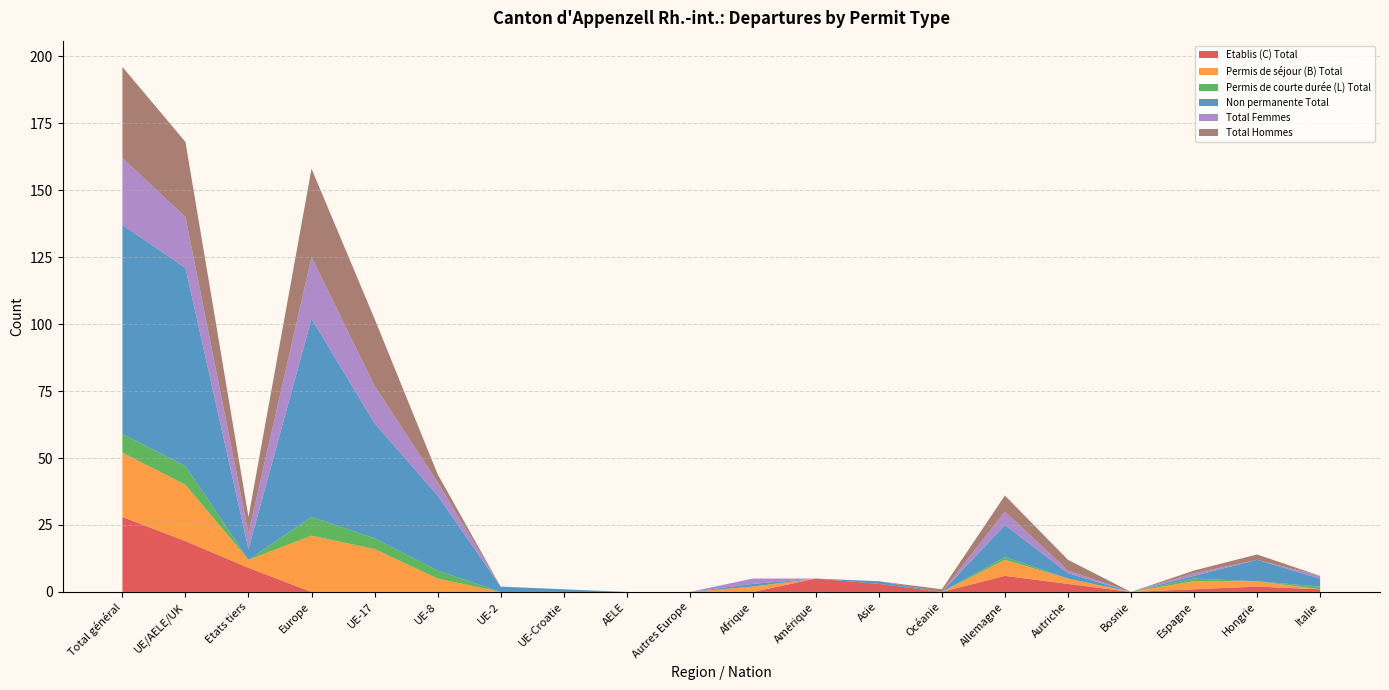

Reading left to right, transcribe all the data shown in this chart.

Etablis (C) Total: Total général=28	UE/AELE/UK=19	Etats tiers=9	Europe=0	UE-17=0	UE-8=0	UE-2=0	UE-Croatie=0	AELE=0	Autres Europe=0	Afrique=0	Amérique=5	Asie=3	Océanie=0	Allemagne=6	Autriche=3	Bosnie=0	Espagne=1	Hongrie=2	Italie=1
Permis de séjour (B) Total: Total général=24	UE/AELE/UK=21	Etats tiers=3	Europe=21	UE-17=16	UE-8=5	UE-2=0	UE-Croatie=0	AELE=0	Autres Europe=0	Afrique=2	Amérique=0	Asie=0	Océanie=0	Allemagne=6	Autriche=2	Bosnie=0	Espagne=3	Hongrie=2	Italie=0
Permis de courte durée (L) Total: Total général=7	UE/AELE/UK=7	Etats tiers=0	Europe=7	UE-17=4	UE-8=3	UE-2=0	UE-Croatie=0	AELE=0	Autres Europe=0	Afrique=0	Amérique=0	Asie=0	Océanie=0	Allemagne=1	Autriche=0	Bosnie=0	Espagne=1	Hongrie=0	Italie=1
Non permanente Total: Total général=78	UE/AELE/UK=74	Etats tiers=4	Europe=74	UE-17=43	UE-8=28	UE-2=2	UE-Croatie=1	AELE=0	Autres Europe=0	Afrique=1	Amérique=0	Asie=1	Océanie=0	Allemagne=12	Autriche=2	Bosnie=0	Espagne=1	Hongrie=8	Italie=3
Total Femmes: Total général=25	UE/AELE/UK=19	Etats tiers=6	Europe=23	UE-17=14	UE-8=5	UE-2=0	UE-Croatie=0	AELE=0	Autres Europe=0	Afrique=2	Amérique=0	Asie=0	Océanie=0	Allemagne=5	Autriche=1	Bosnie=0	Espagne=1	Hongrie=0	Italie=1
Total Hommes: Total général=34	UE/AELE/UK=28	Etats tiers=6	Europe=33	UE-17=25	UE-8=3	UE-2=0	UE-Croatie=0	AELE=0	Autres Europe=0	Afrique=0	Amérique=0	Asie=0	Océanie=1	Allemagne=6	Autriche=4	Bosnie=0	Espagne=1	Hongrie=2	Italie=0